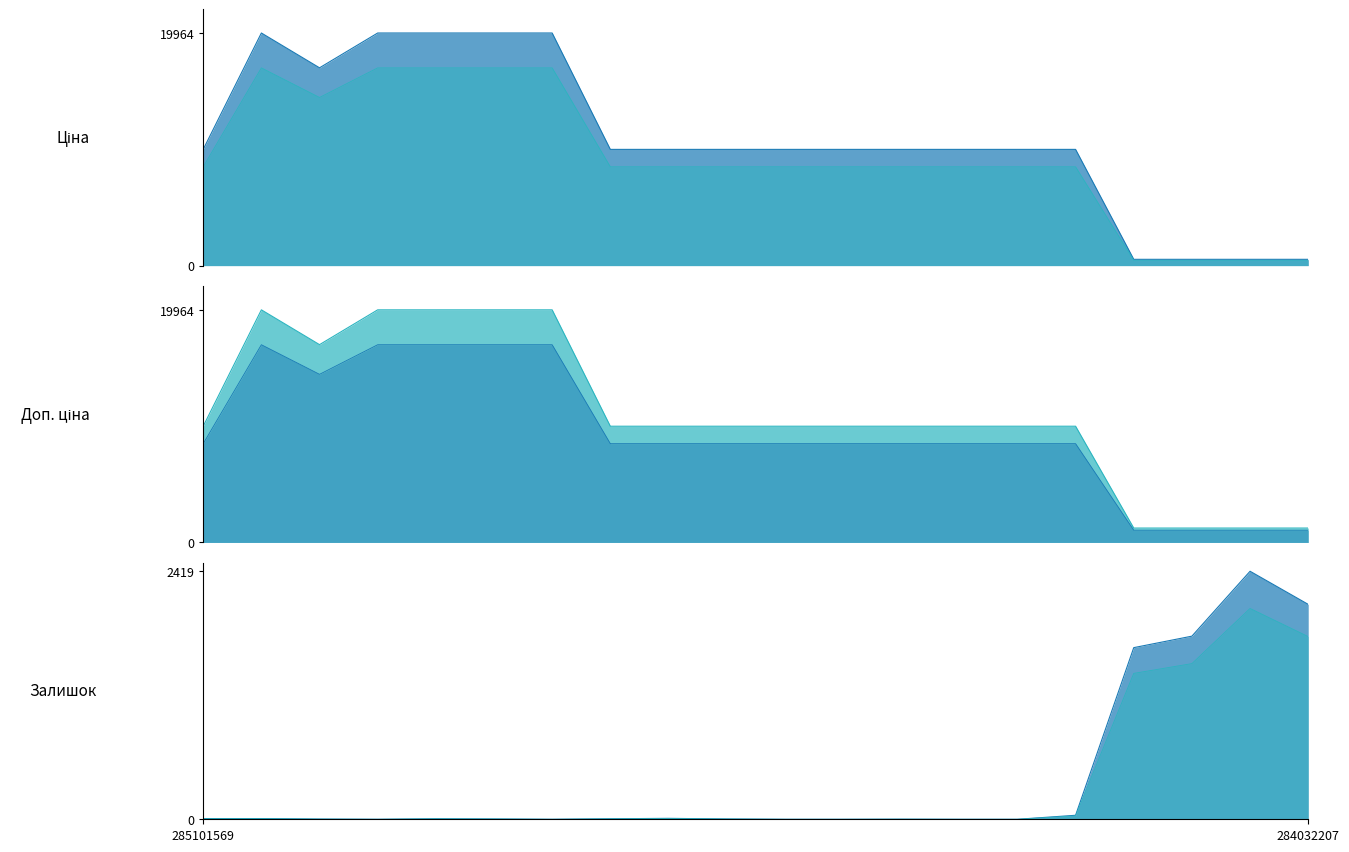

Where is Залишок nearest to the value 1209?

284032204